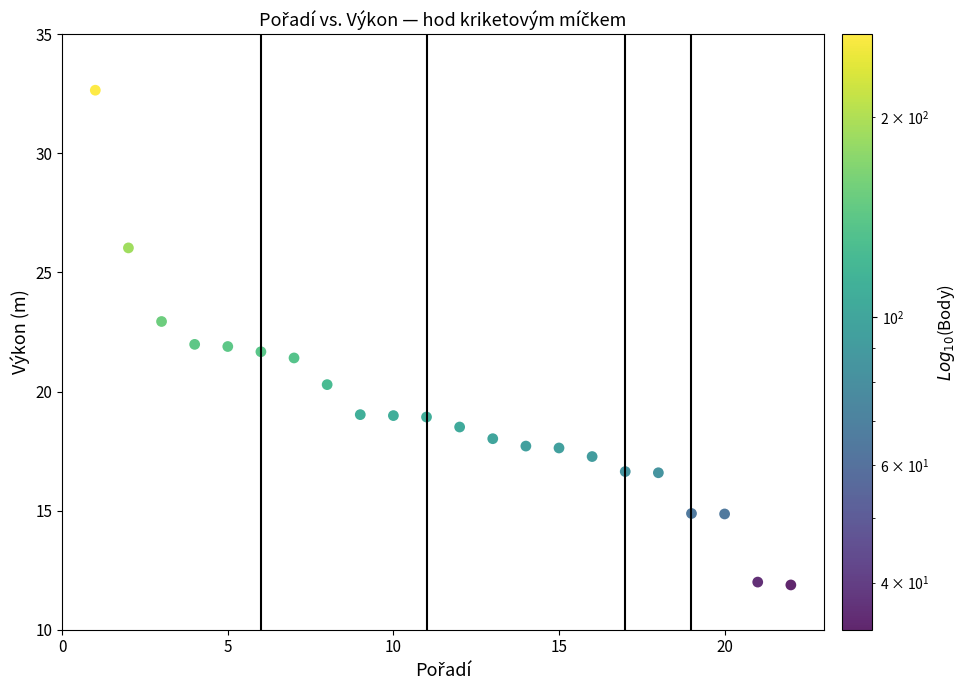

What is the range of X values (max minus min)?

21.0